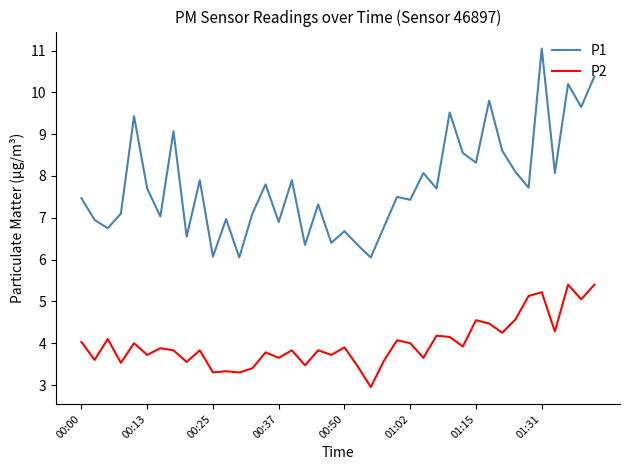

True or false: P2 and P1 intersect in this chart.

False